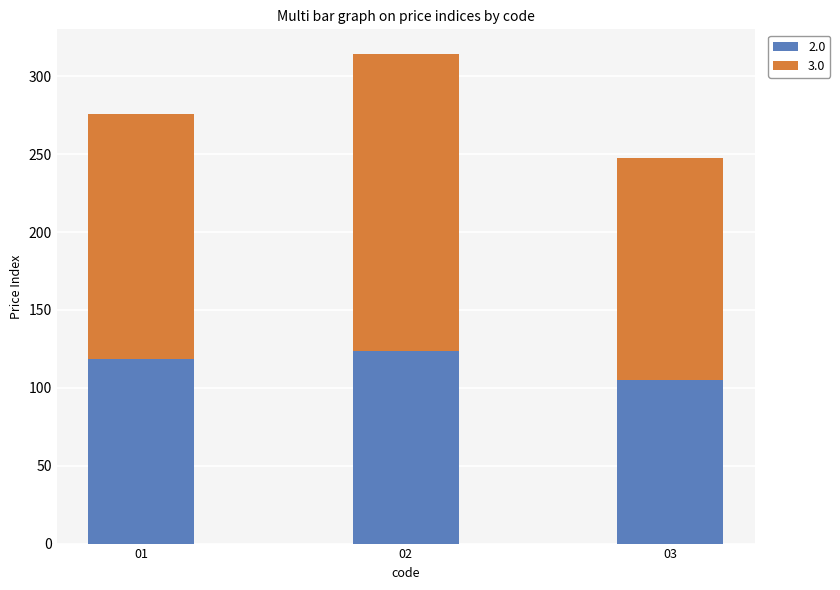

The value of 2.0 at 01 is 78.4. True or false?

False